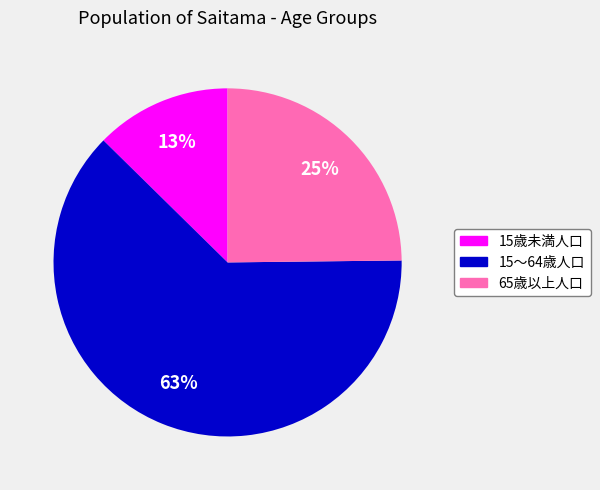

Which category accounts for the majority?

15～64歳人口